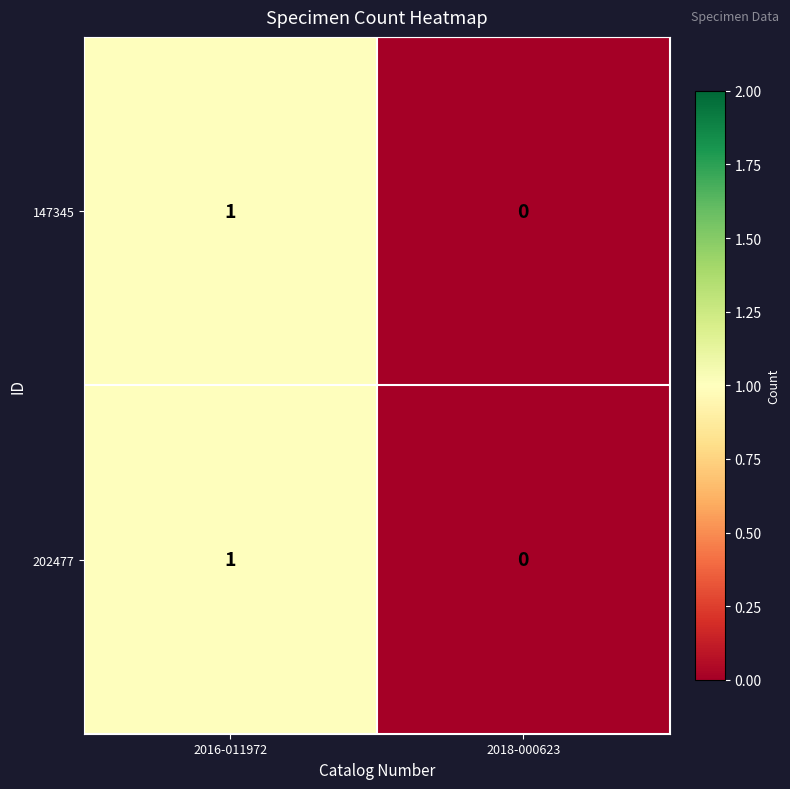

True or false: 202477 has a value of 1 at 2016-011972.

True